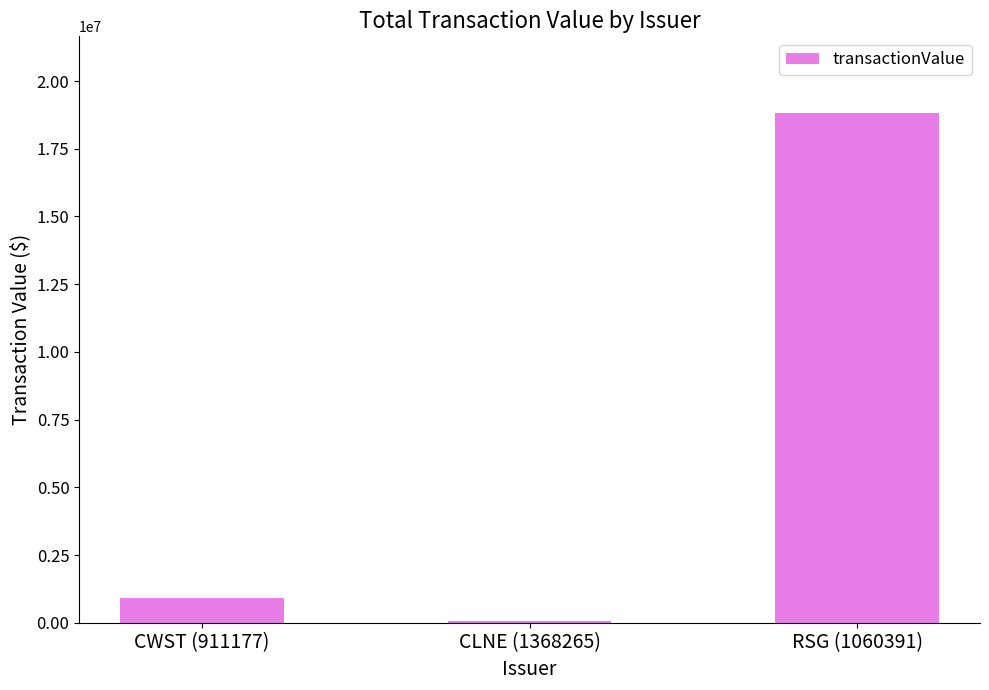

Which has a higher value, CWST (911177) or RSG (1060391)?

RSG (1060391)